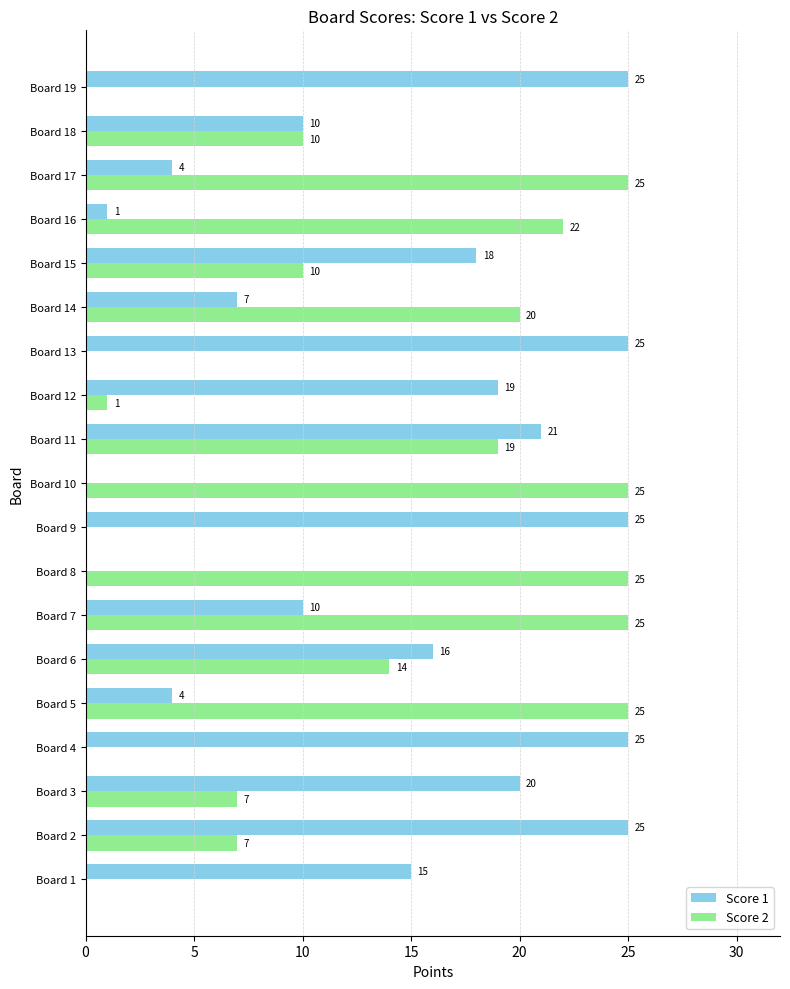

What is the maximum value for Score 2?

25